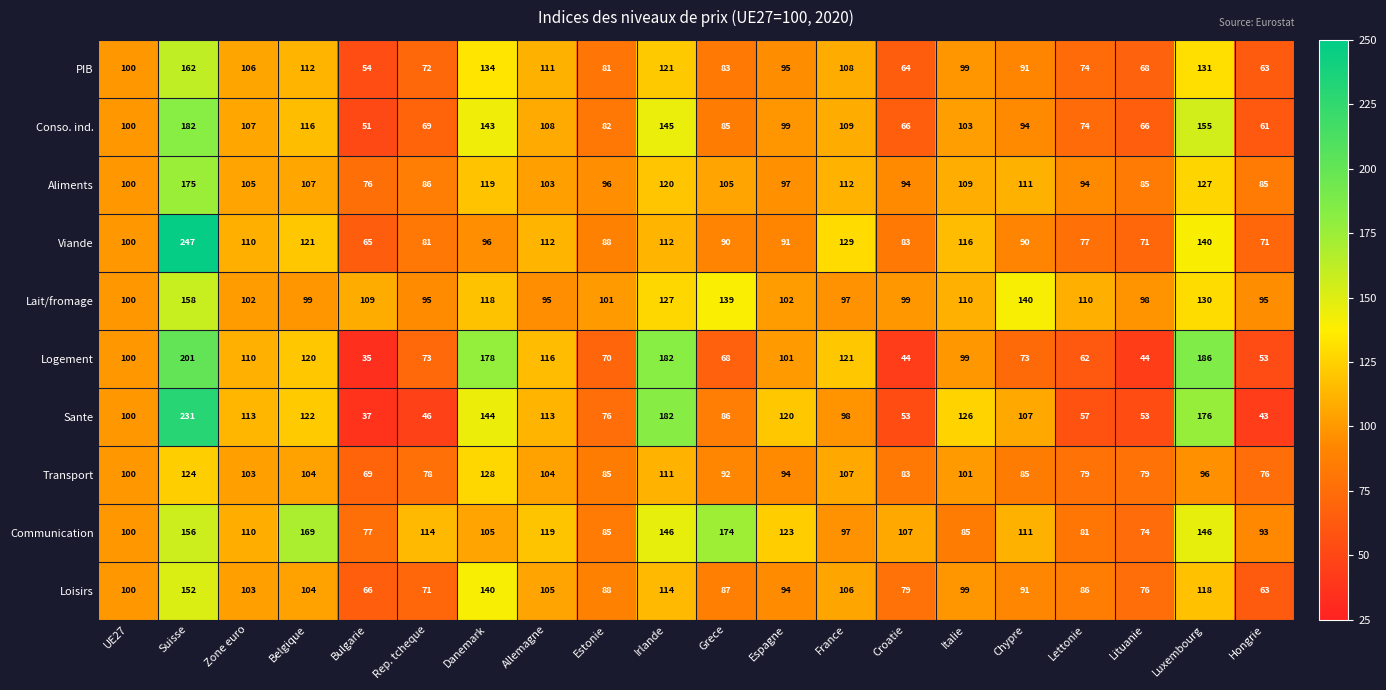

The Transport series shows 22 at Estonie. True or false?

False